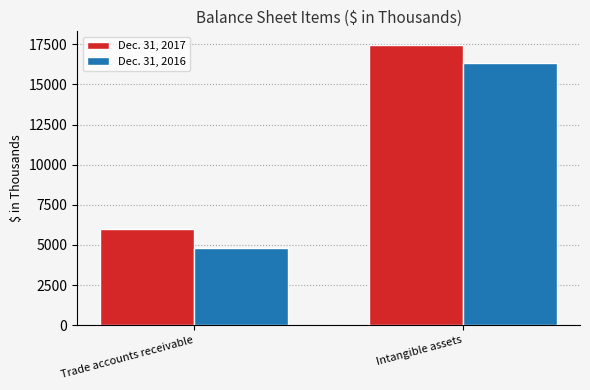

What is the difference between the highest and lowest values at Trade accounts receivable?

1164